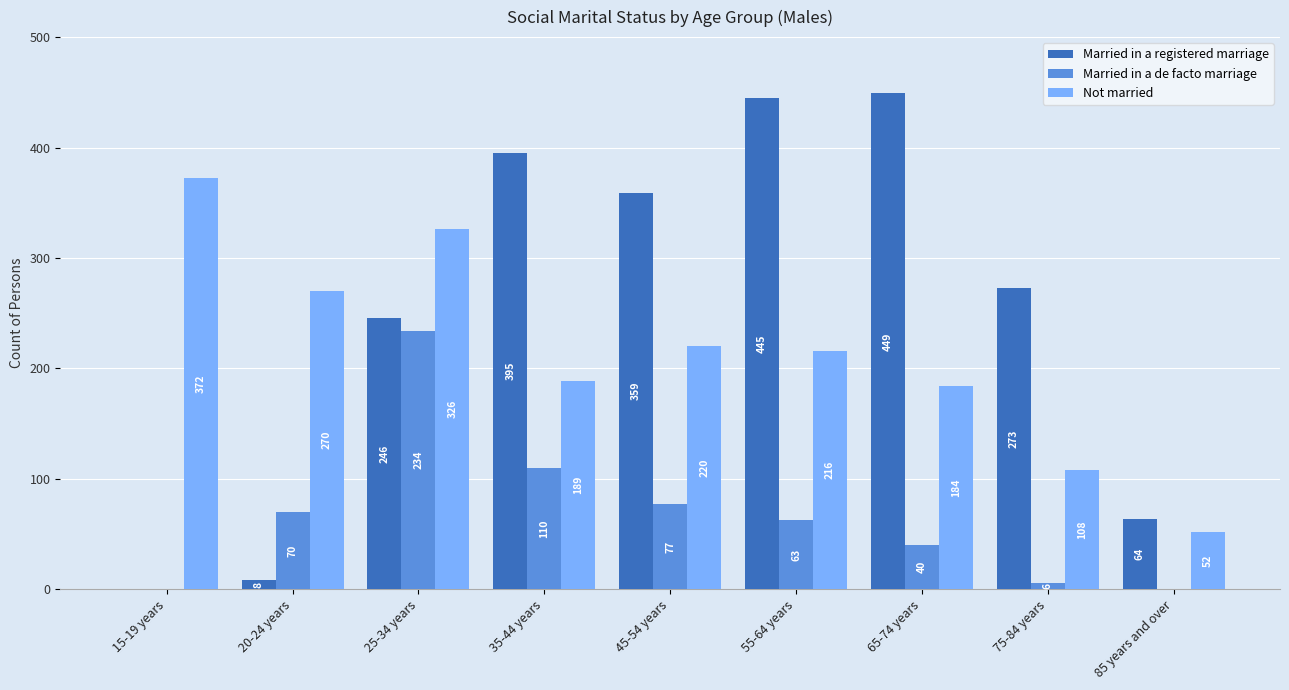

True or false: Not married has a value of 216 at 55-64 years.

True